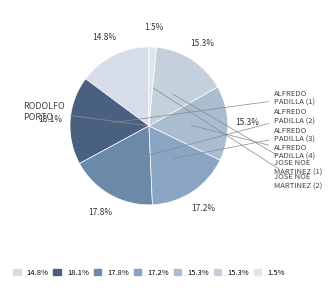

To the nearest percent, what is the difference between the largest and smallest slice percentages?

17%